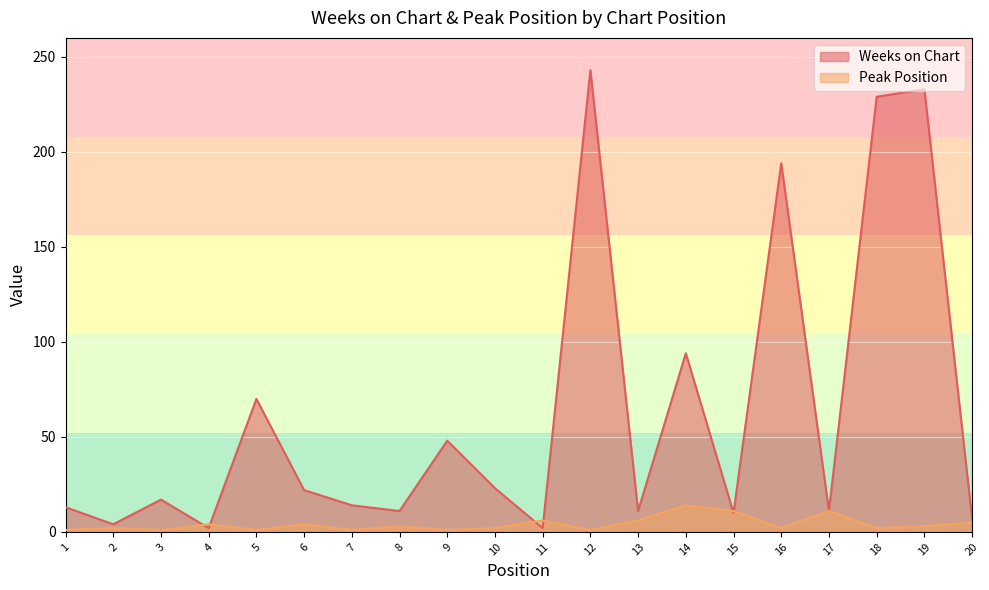

Which series has the largest range (max minus min)?

Weeks on Chart